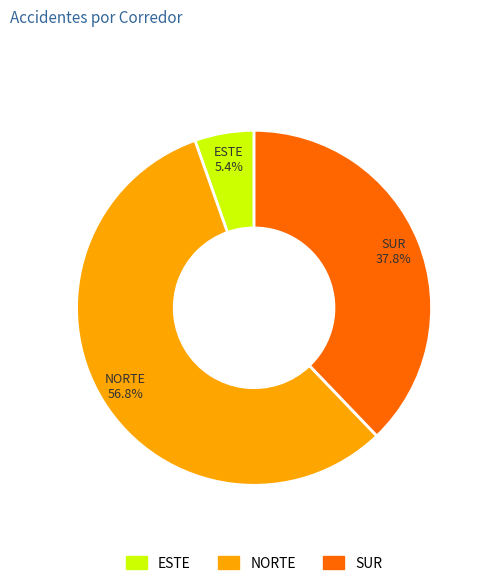

To the nearest percent, what portion does NORTE represent?

57%